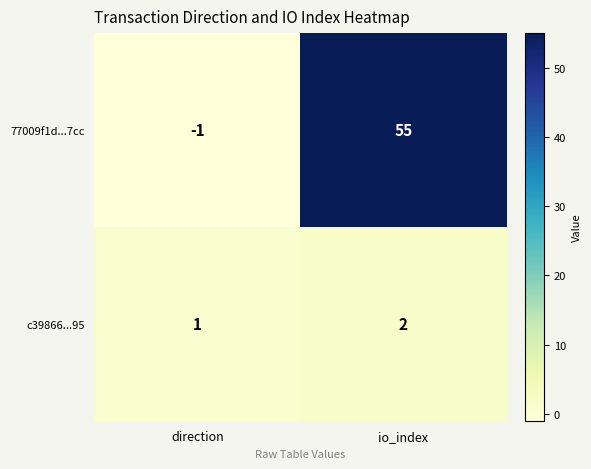

List the series in order of their peak value, lowest first.

c39866...95, 77009f1d...7cc